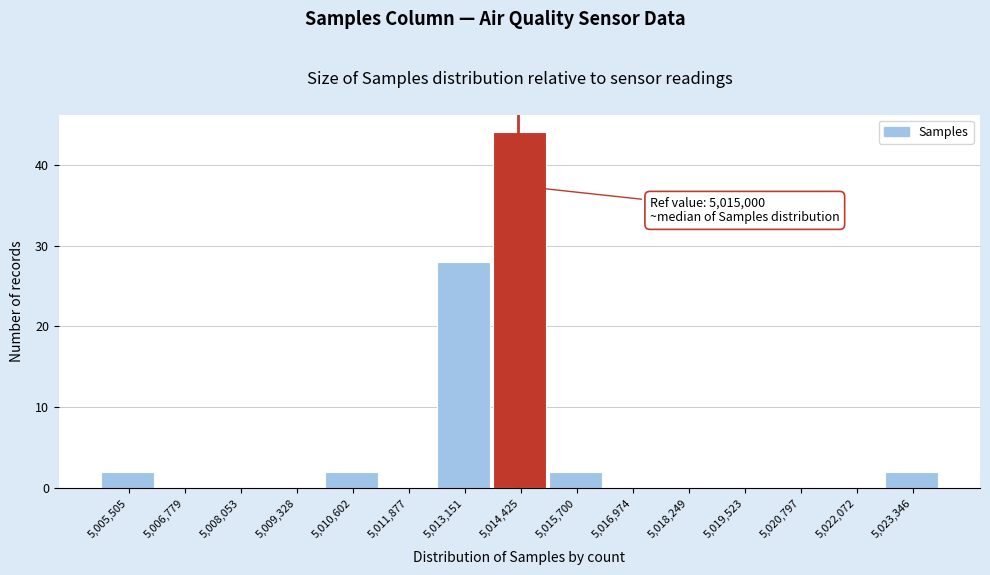

Reading left to right, extract all data points from this chart.

5,005,505=2	5,006,779=0	5,008,053=0	5,009,328=0	5,010,602=2	5,011,877=0	5,013,151=28	5,014,425=44	5,015,700=2	5,016,974=0	5,018,249=0	5,019,523=0	5,020,797=0	5,022,072=0	5,023,346=2